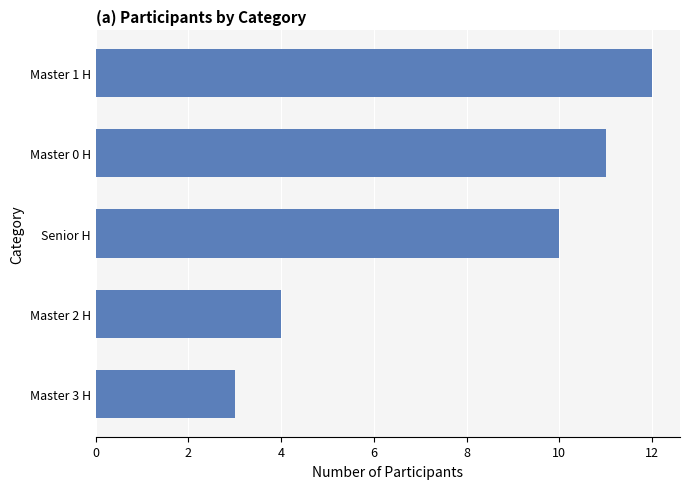

What is the difference between the maximum and minimum values?

9